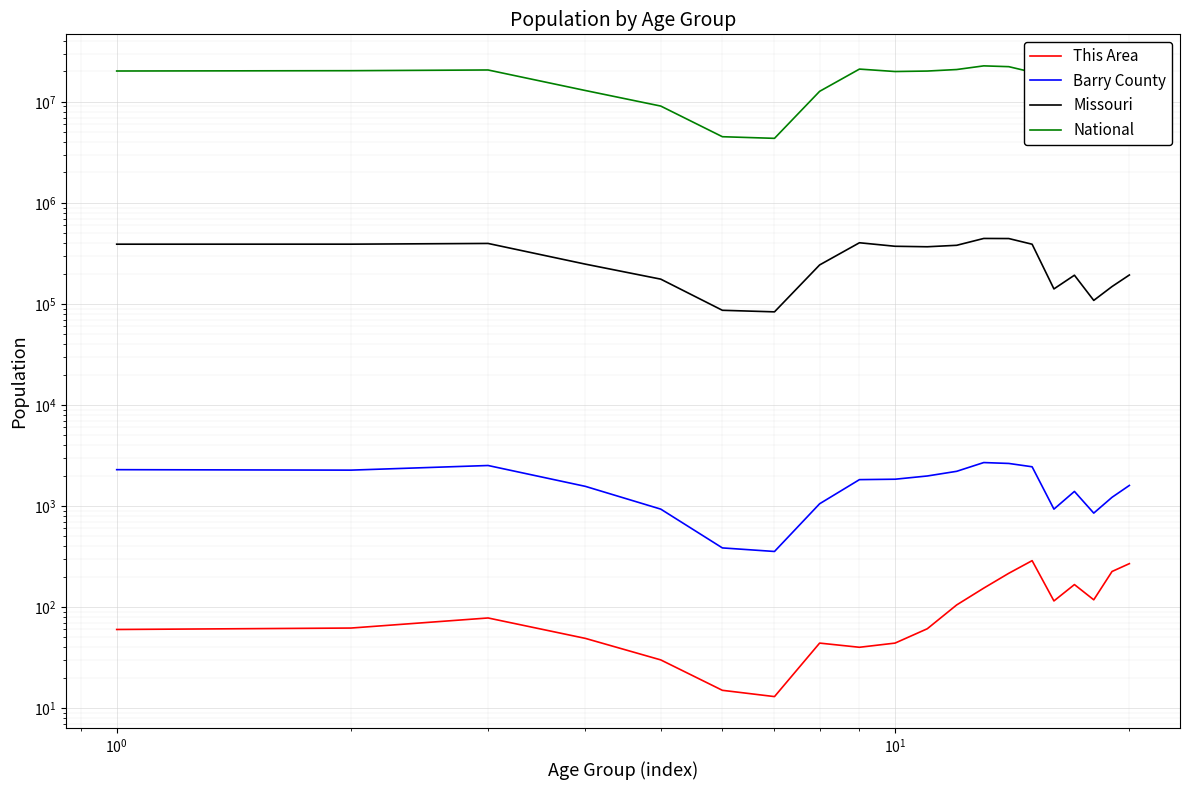

At which label is National closest to 13531442?

$\mathdefault{10^{1}}$